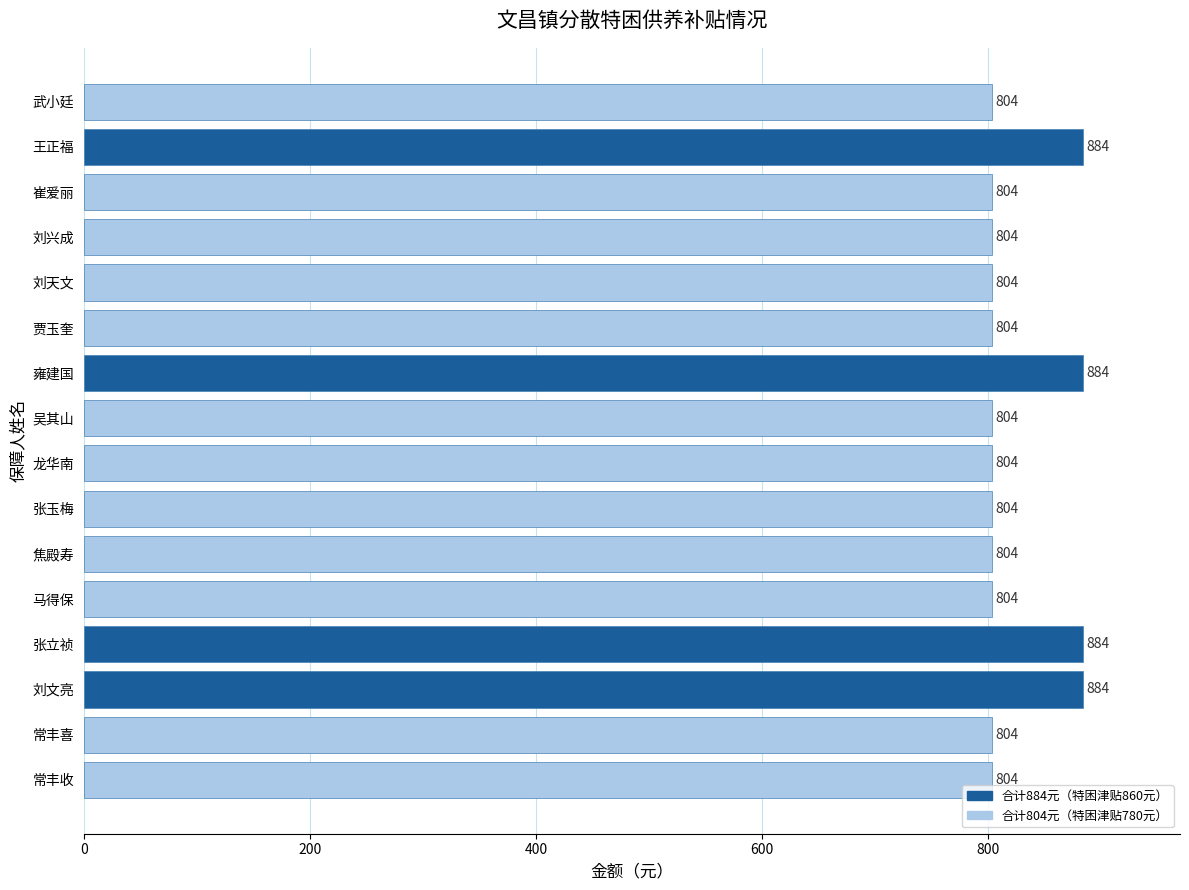

What is the average value?

824